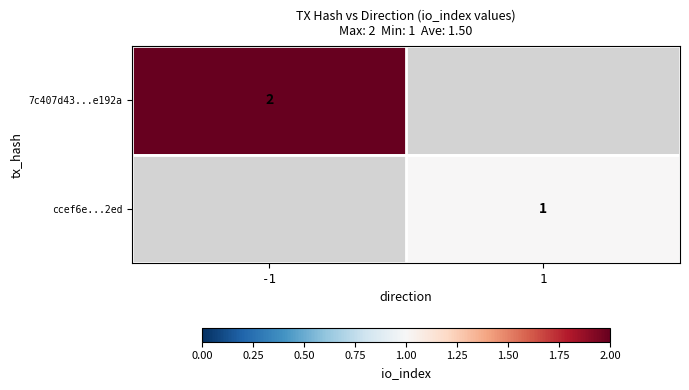

The value of 7c407d43...e192a at -1 is 1. True or false?

False